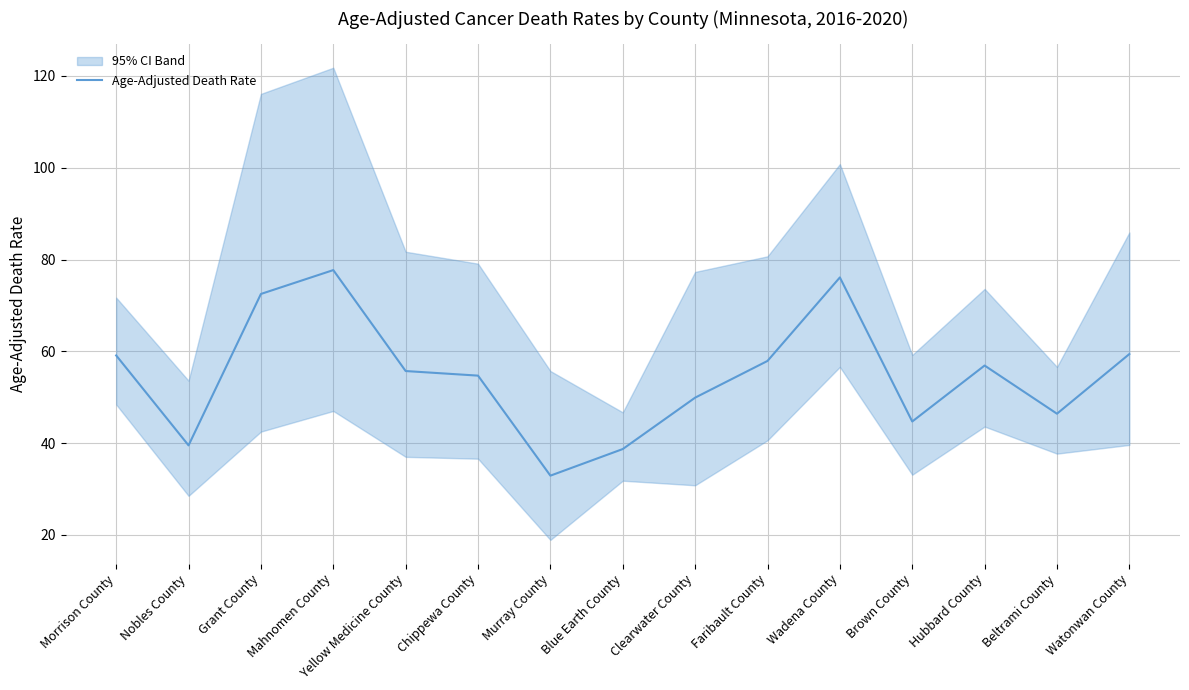

What is the label of the 15th point from the right?

Morrison County